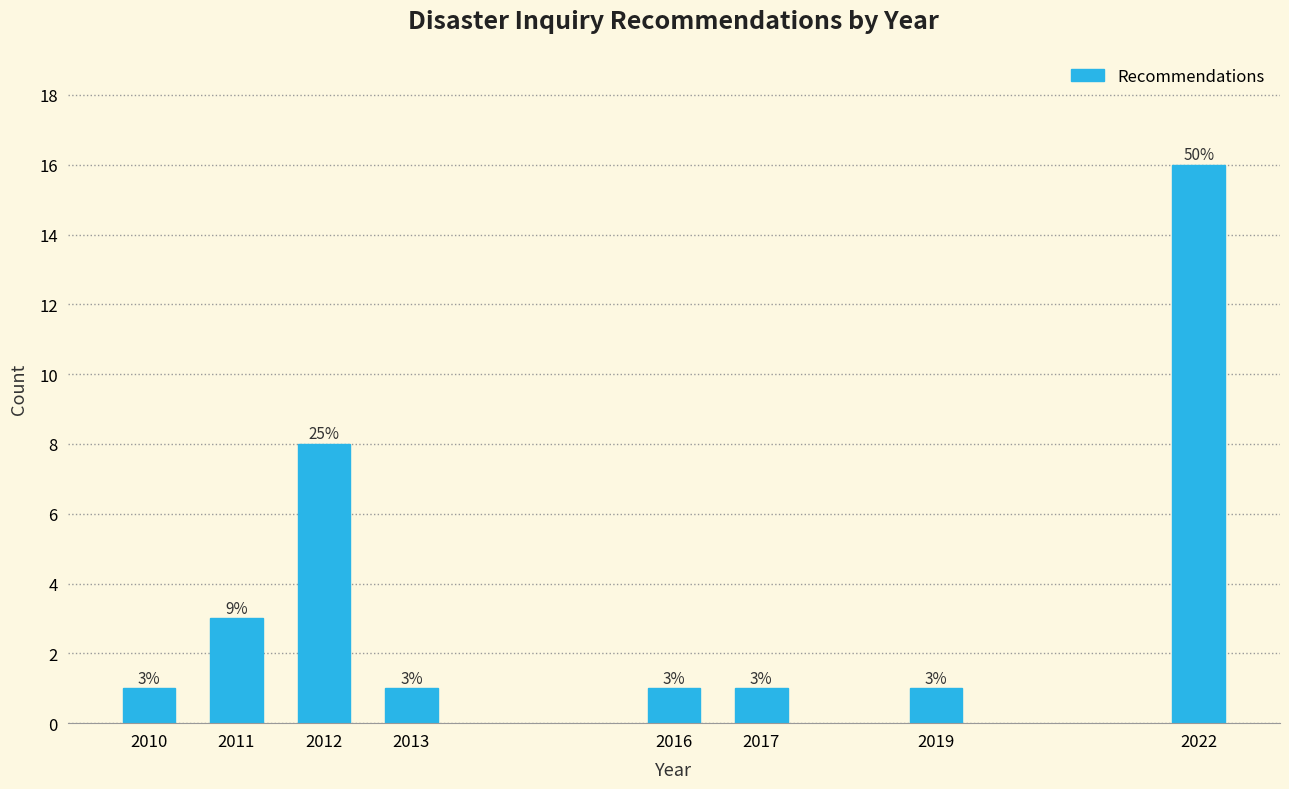

Reading left to right, transcribe all the data shown in this chart.

2010=1	2011=3	2012=8	2013=1	2016=1	2017=1	2019=1	2022=16